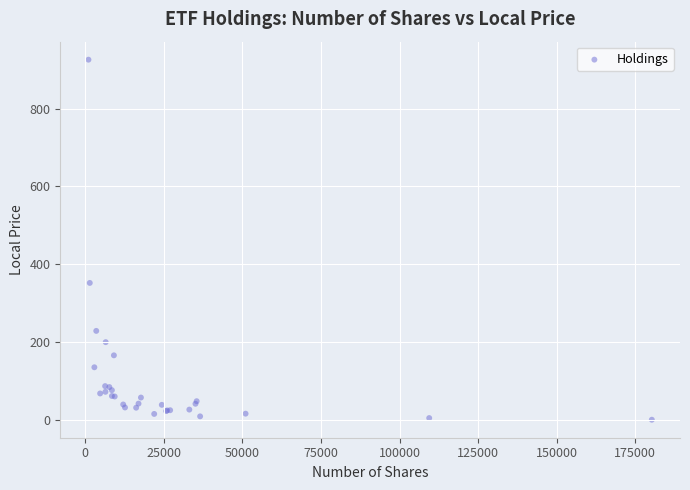

What Y value in the scatter plot is closest to 463?

352.6